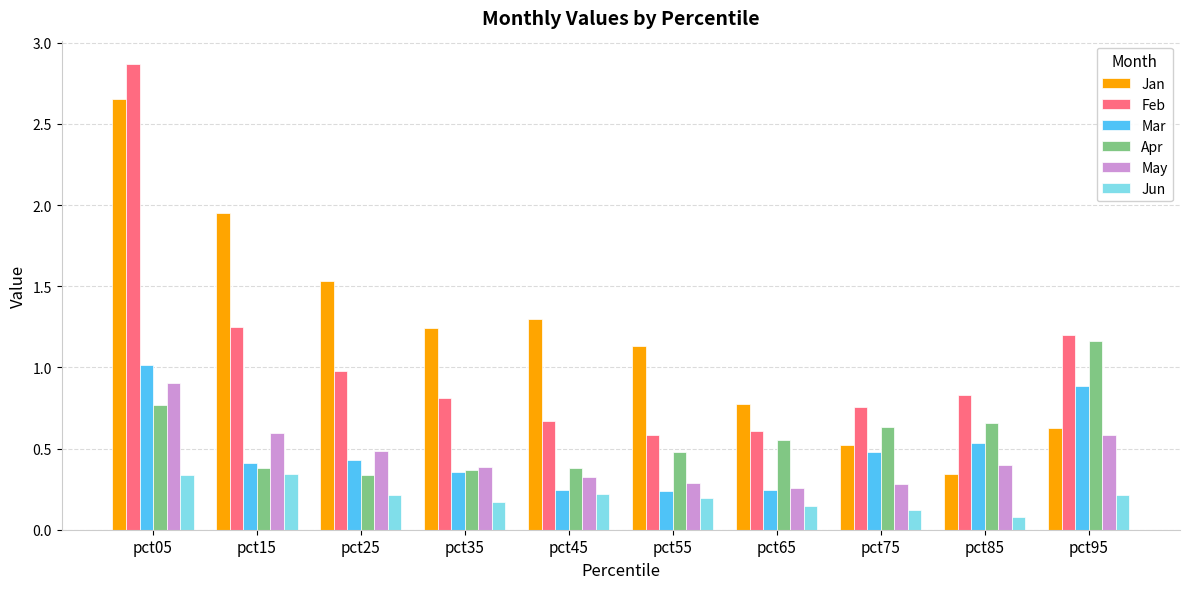

Which series has the largest total across all categories?

Jan